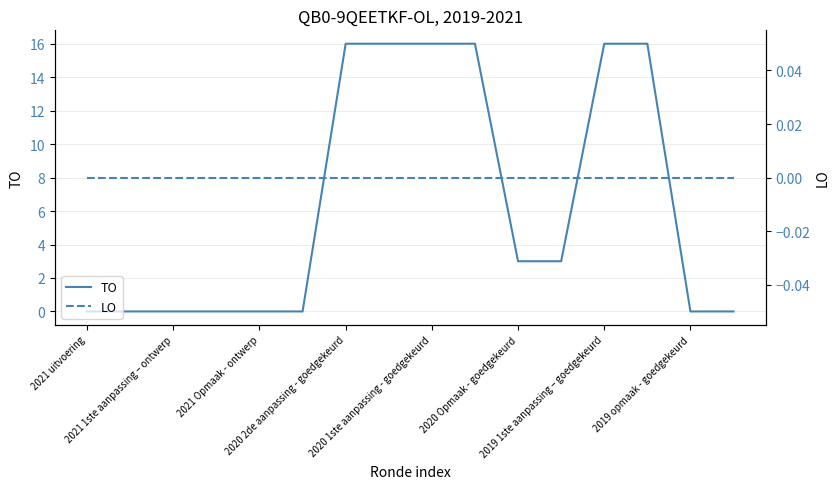

List the series in order of their overall mean, lowest first.

LO, TO